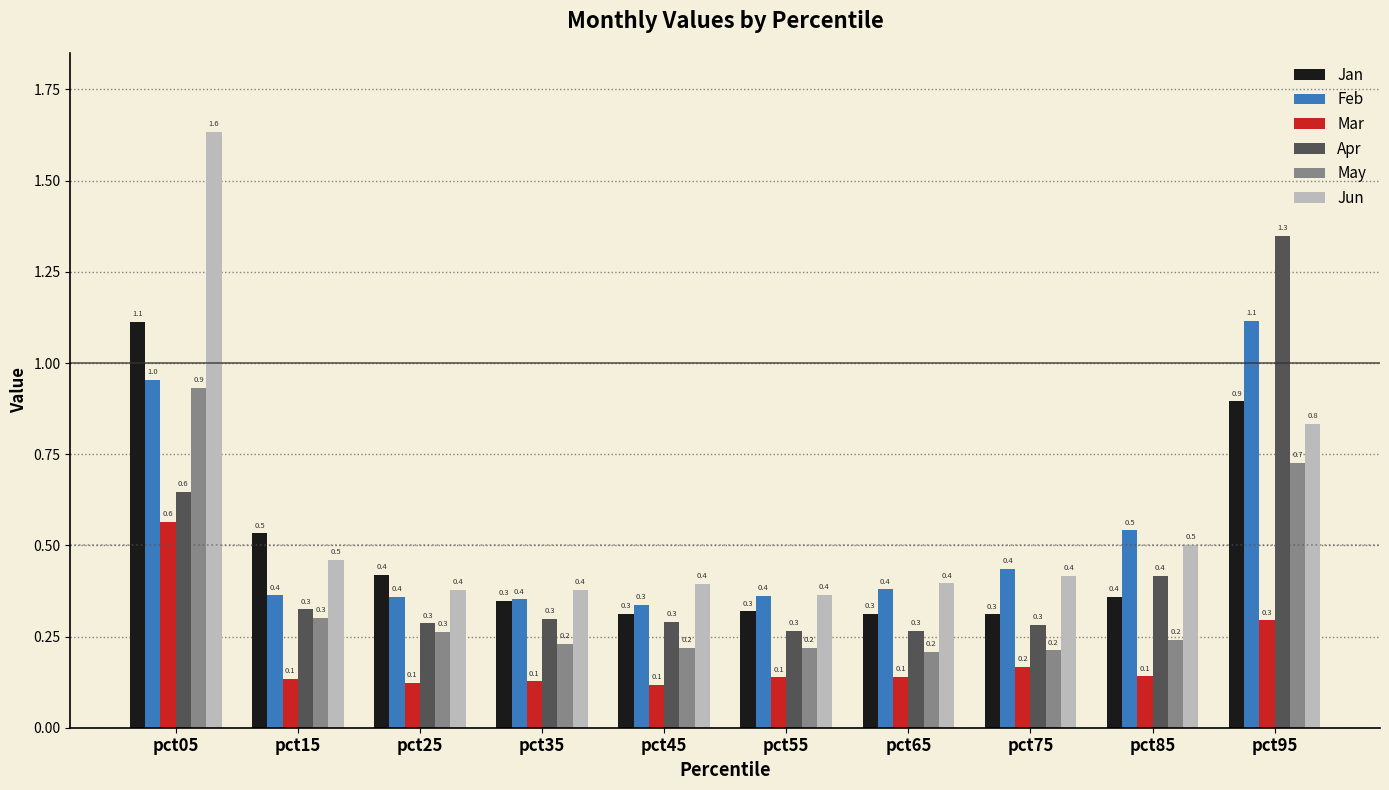

How many bars are there in total?

60